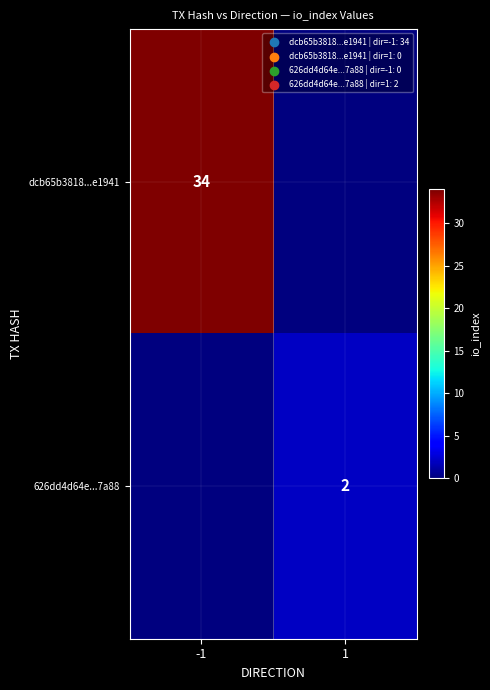

Is the value of 626dd4d64e...7a88 at 1 greater than the value of dcb65b3818...e1941 at -1?

No